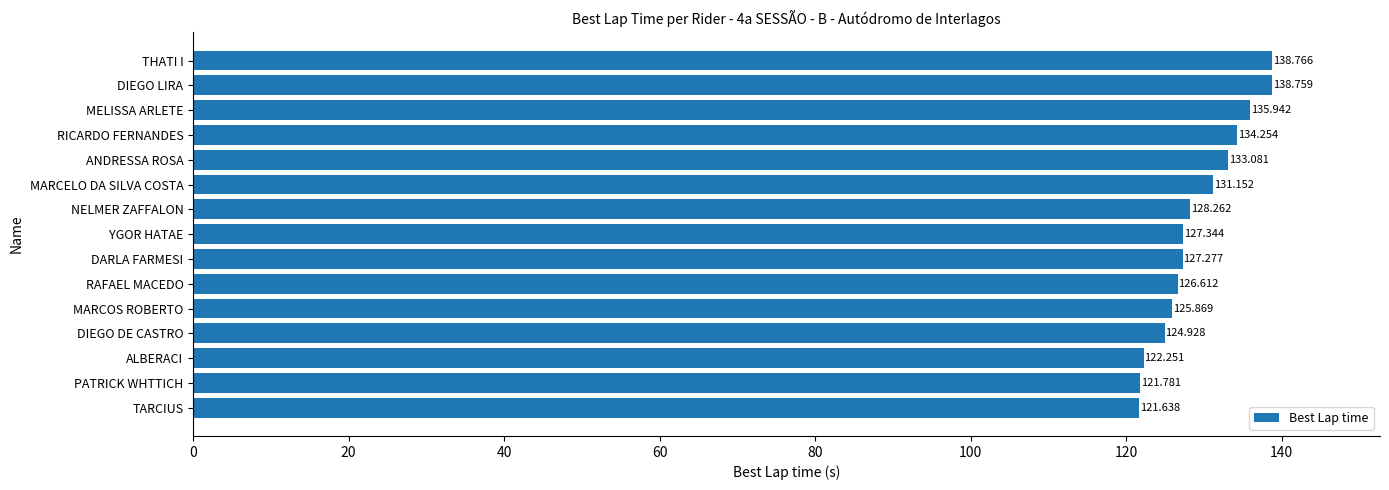

List the labels in order of value, smallest first.

TARCIUS, PATRICK WHTTICH, ALBERACI, DIEGO DE CASTRO, MARCOS ROBERTO, RAFAEL MACEDO, DARLA FARMESI, YGOR HATAE, NELMER ZAFFALON, MARCELO DA SILVA COSTA, ANDRESSA ROSA, RICARDO FERNANDES, MELISSA ARLETE, DIEGO LIRA, THATI I